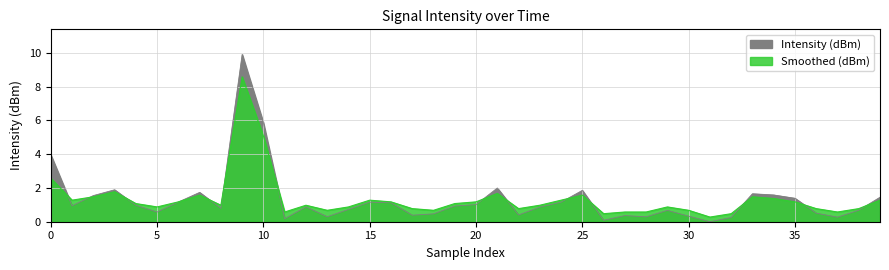

What is the average value of the Intensity (dBm) series?

1.3